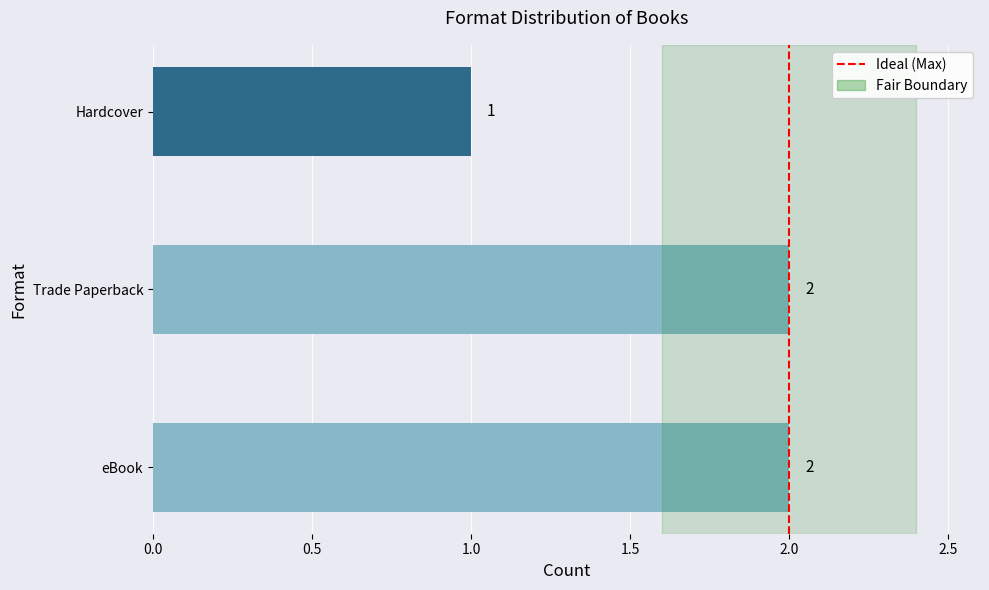

At which label is the value closest to 1?

Hardcover